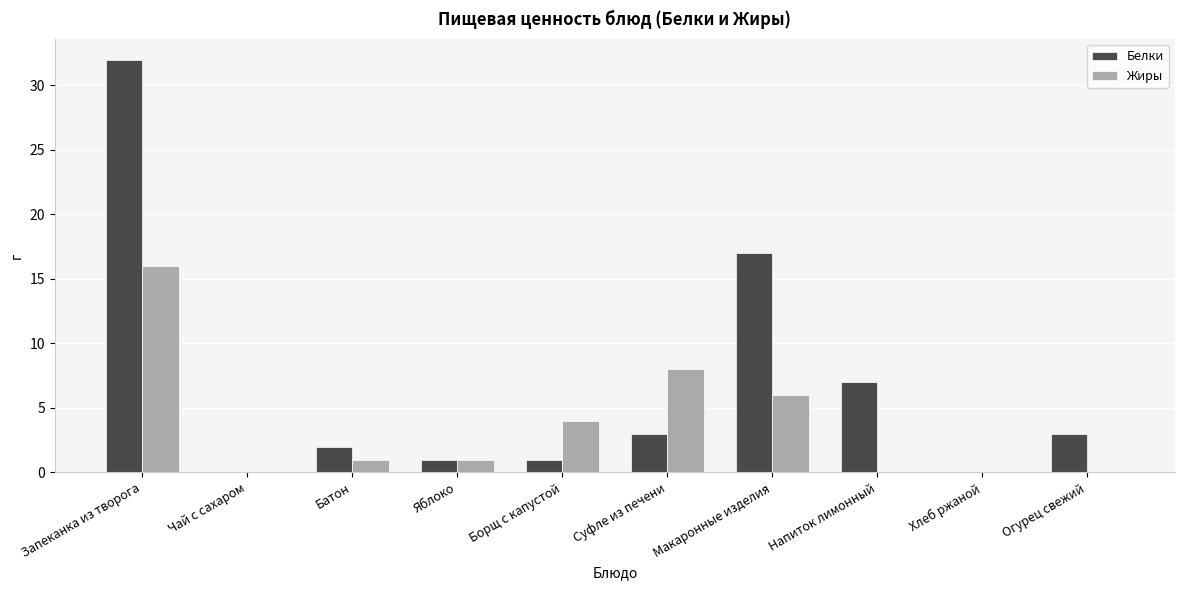

How many categories are shown in the chart?

10